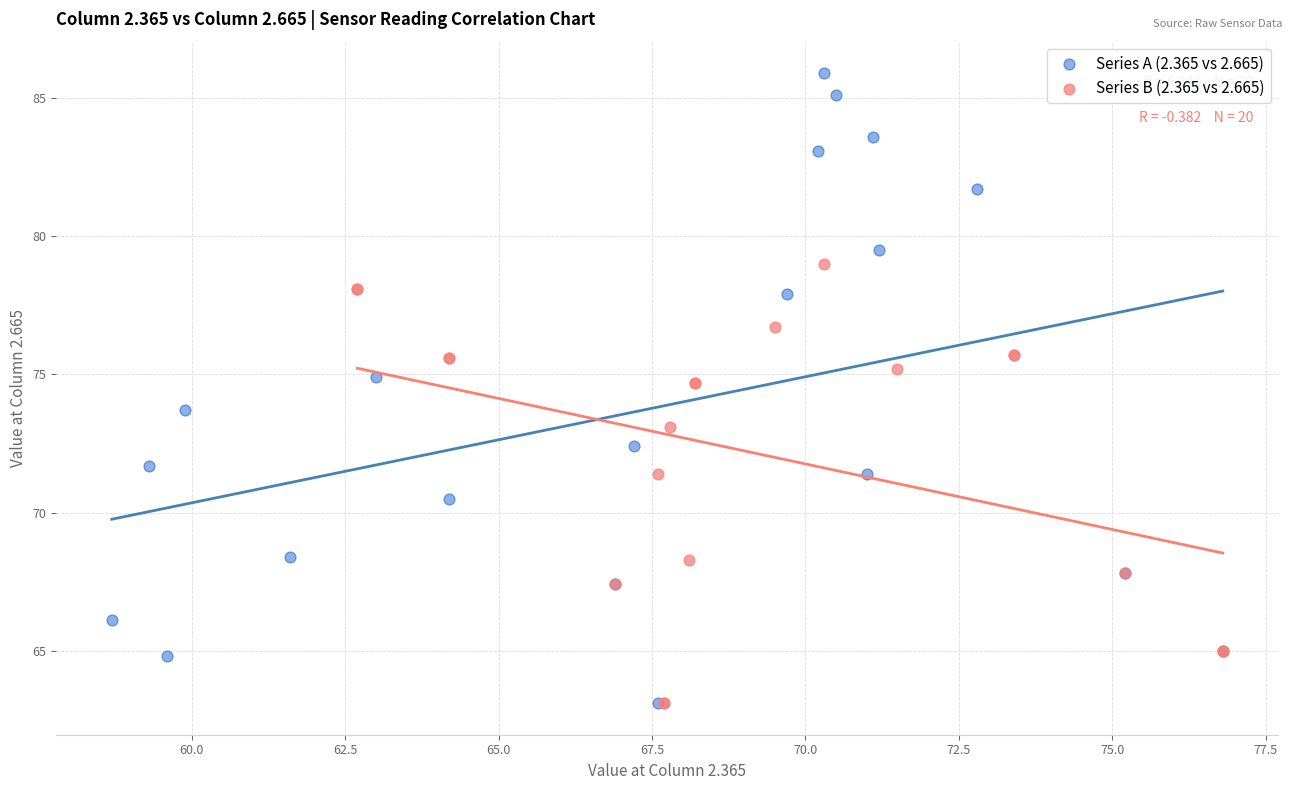

Which series has the widest spread of Y values?

Series A (2.365 vs 2.665)